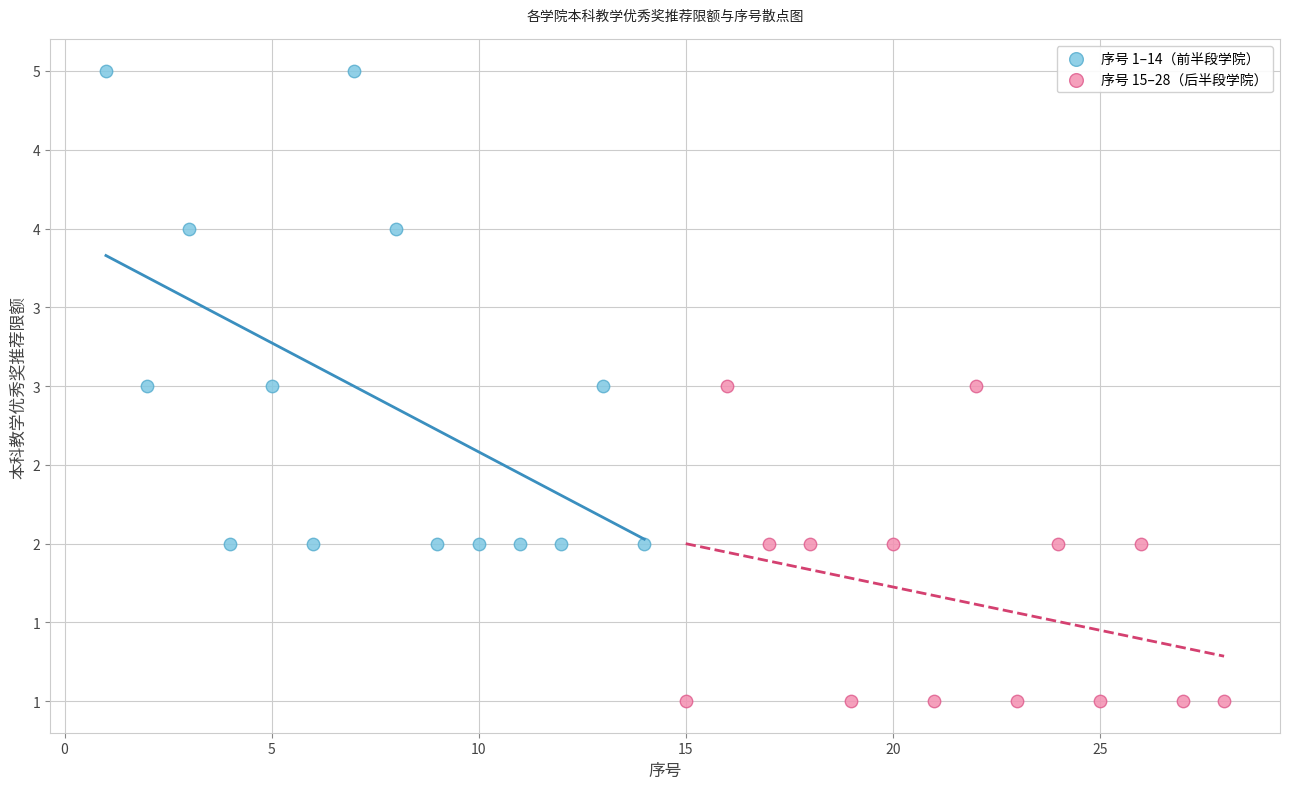

Which series reaches the maximum Y coordinate?

序号 1–14（前半段学院）